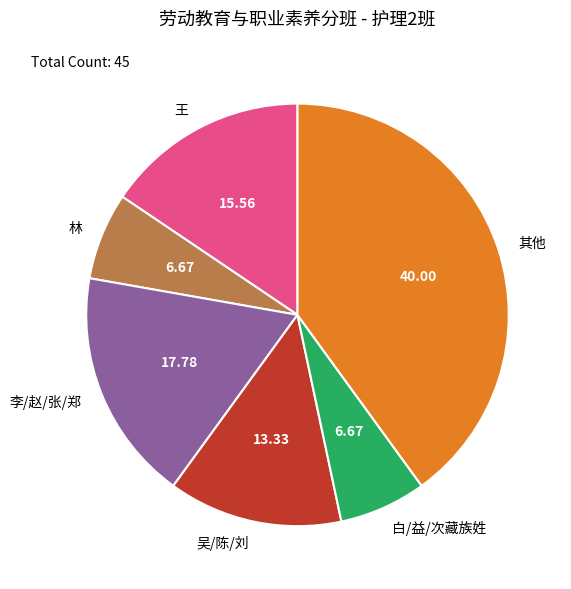

Is 王 the majority of the pie?

No